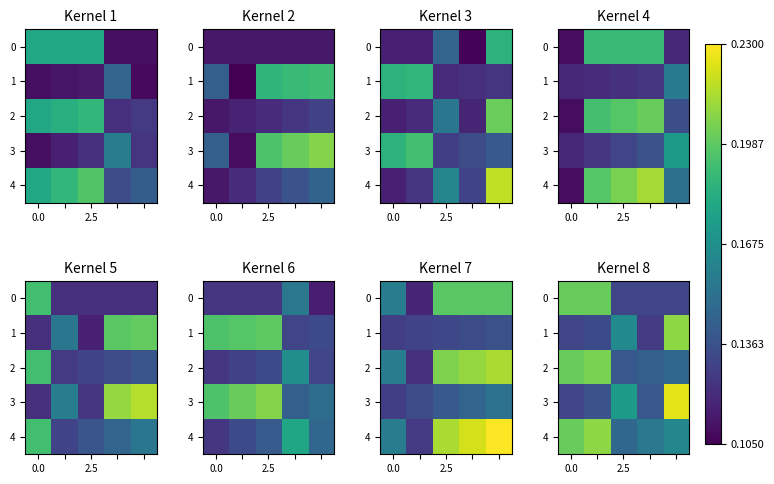

What is the sum of all 4 values?

0.9